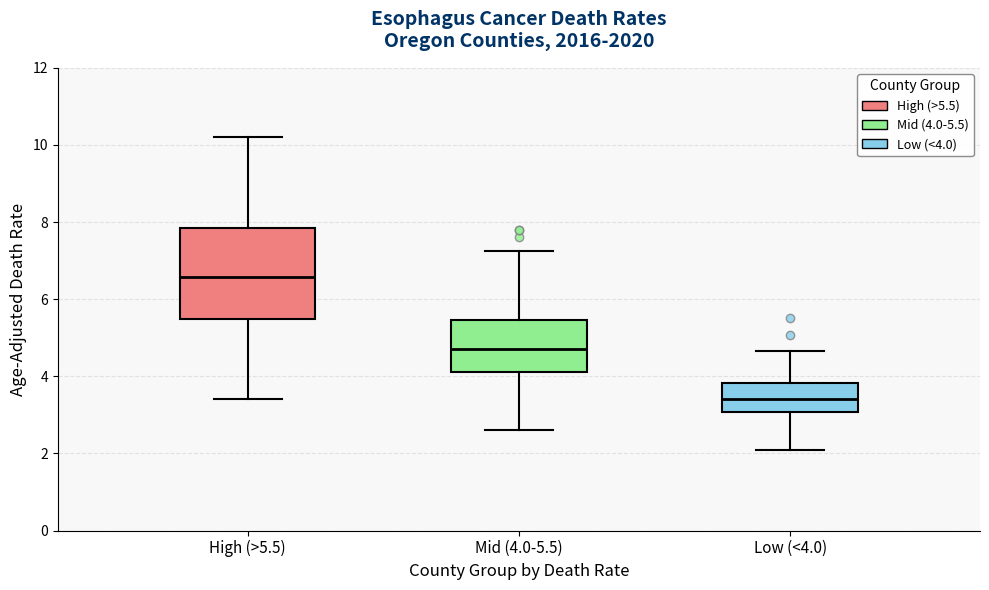

Where does the median line of the box for Mid (4.0-5.5) sit on the y-axis? The values are not printed on the chart, so give them approximately, as read against the axis.

4.8